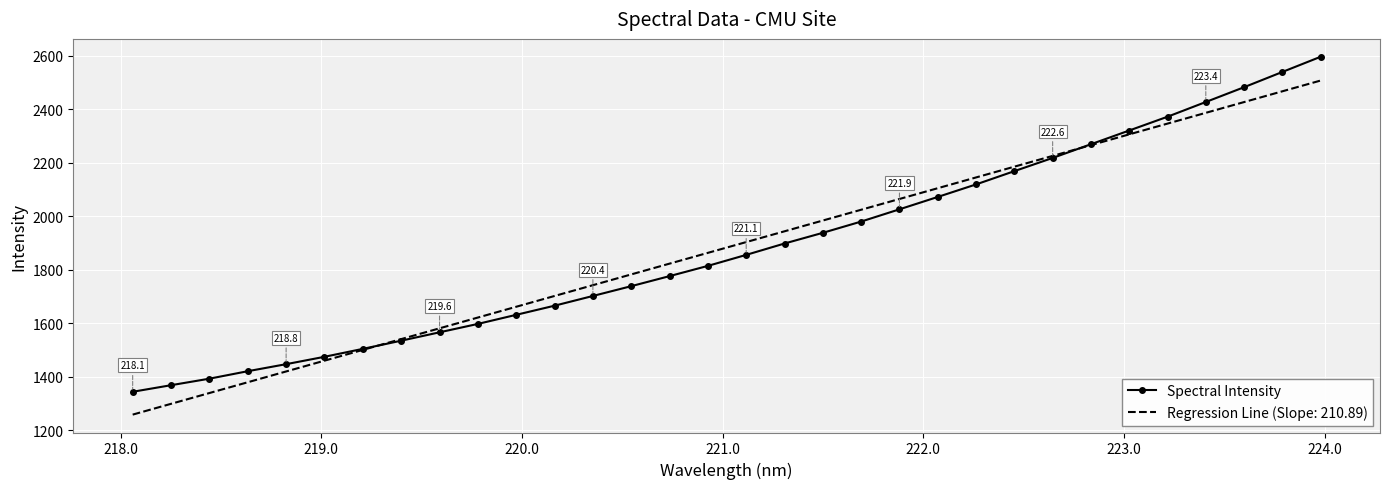

Rank the series by their maximum value, from highest to lowest.

Spectral Intensity, Regression Line (Slope: 210.89)